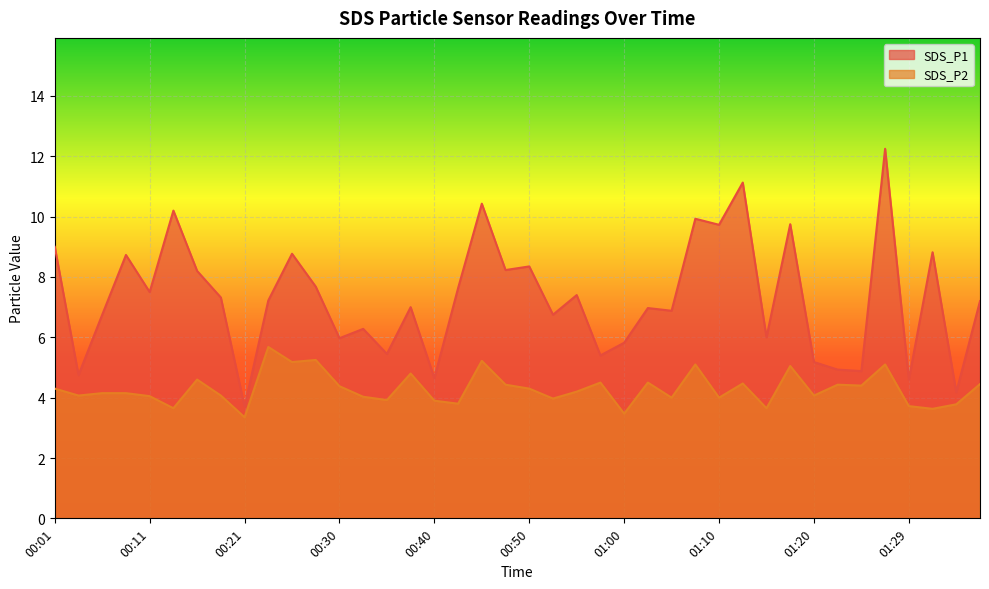

True or false: SDS_P2 has a value of 5.1 at 01:07.

True